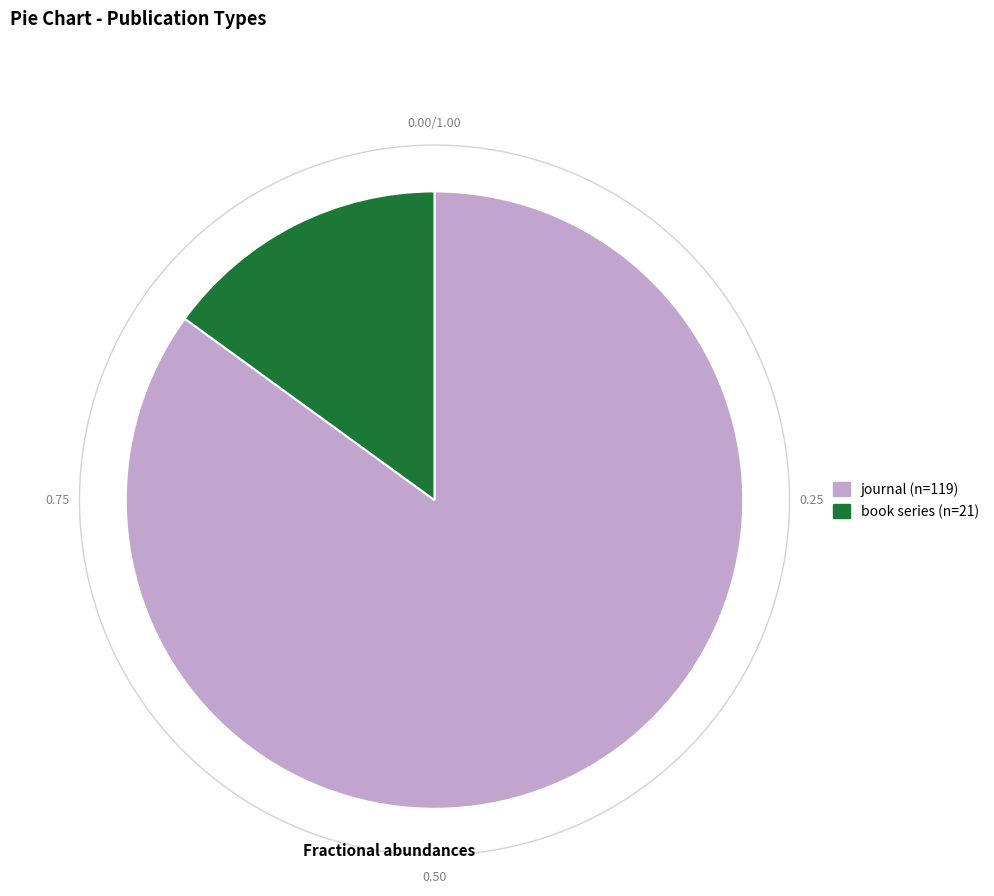

Which slice is the largest?

journal